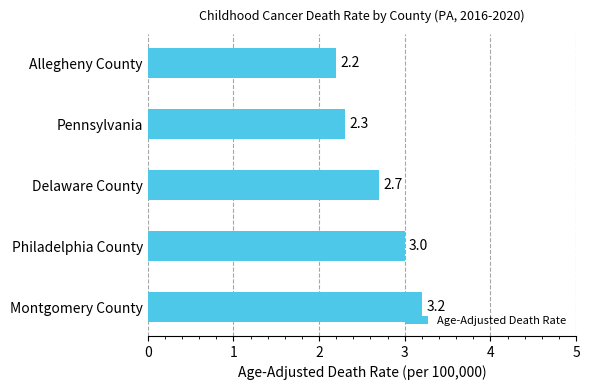

What is the average value?

2.7